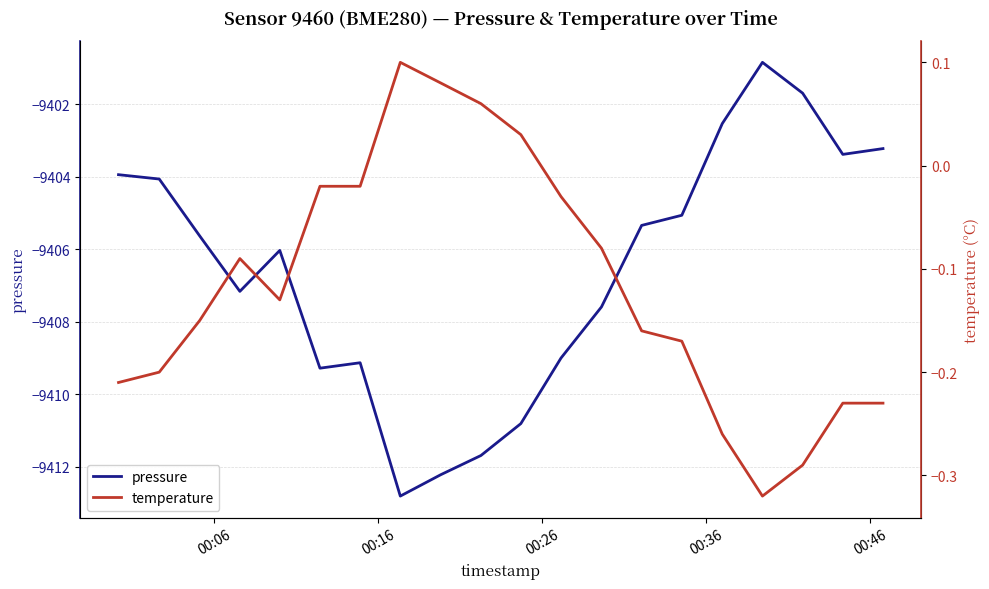

How many lines are shown in the chart?

2